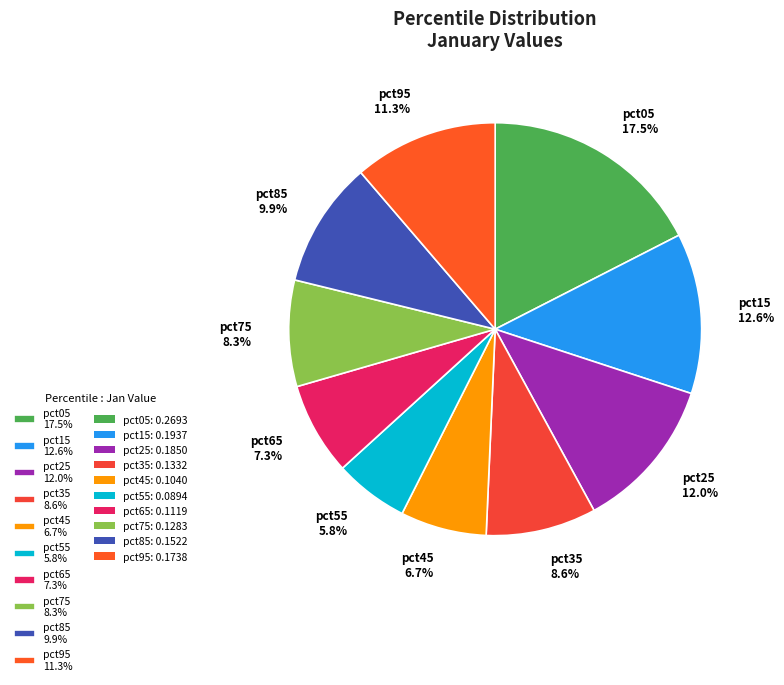

What is the smallest slice in the pie chart?

pct55